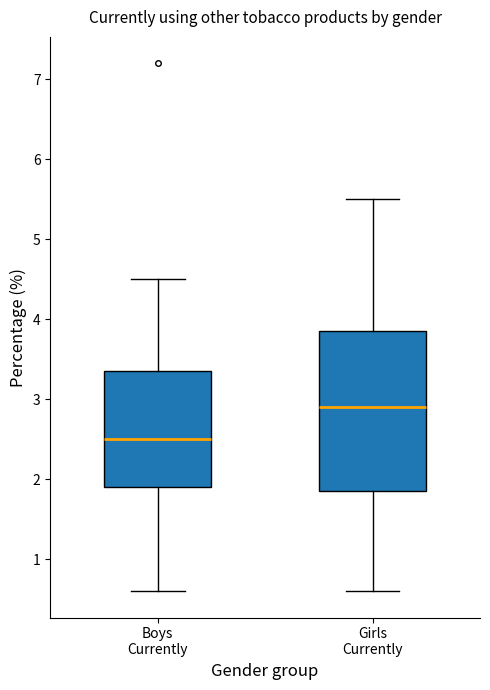

Reading left to right, read every box against the y-axis: the position of its median line, the range the box covers, and the ends of its whiskers. The values are not printed on the chart, so give them approximately, as read against the axis.

Boys Currently: median 2.5, box 1.9 to 3.4, whiskers 0.6 to 4.5
Girls Currently: median 2.9, box 1.9 to 3.9, whiskers 0.6 to 5.5